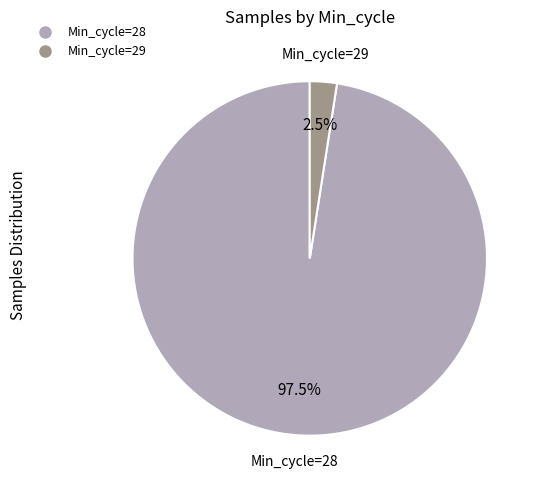

Does any single category account for the majority?

Yes